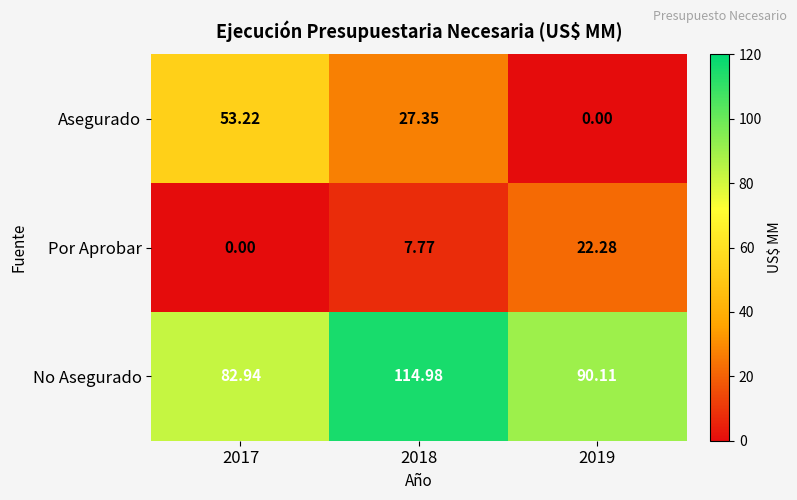

Rank the series at 2017 from lowest to highest value.

Por Aprobar, Asegurado, No Asegurado